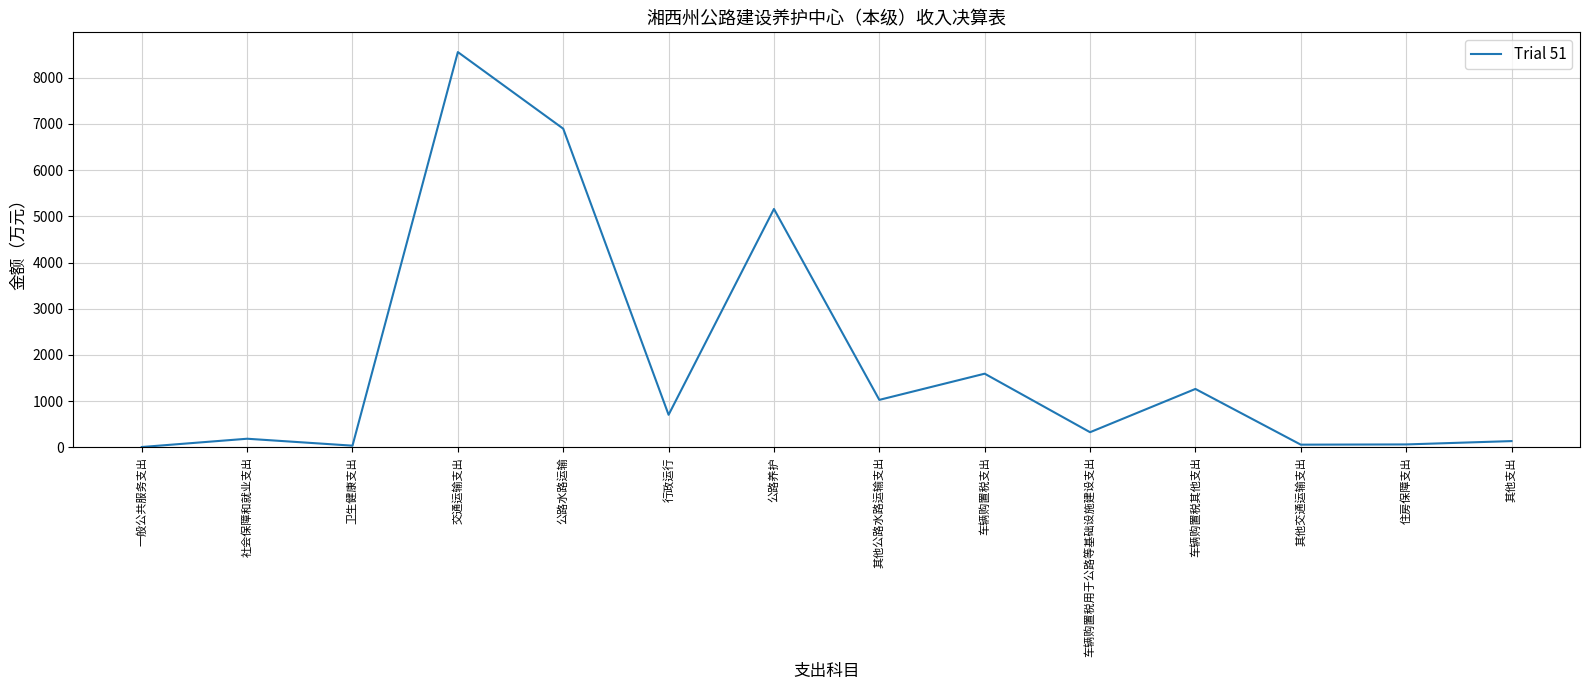

Where is the data nearest to the value 4280?

公路养护